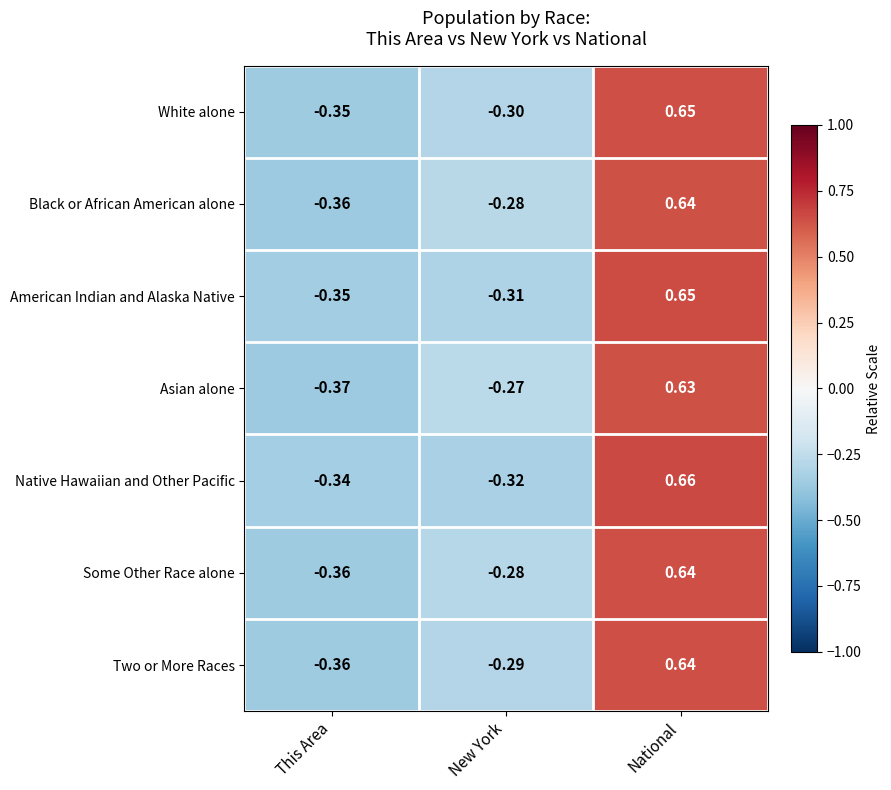

Rank the categories by Black or African American alone value from highest to lowest.

National, New York, This Area